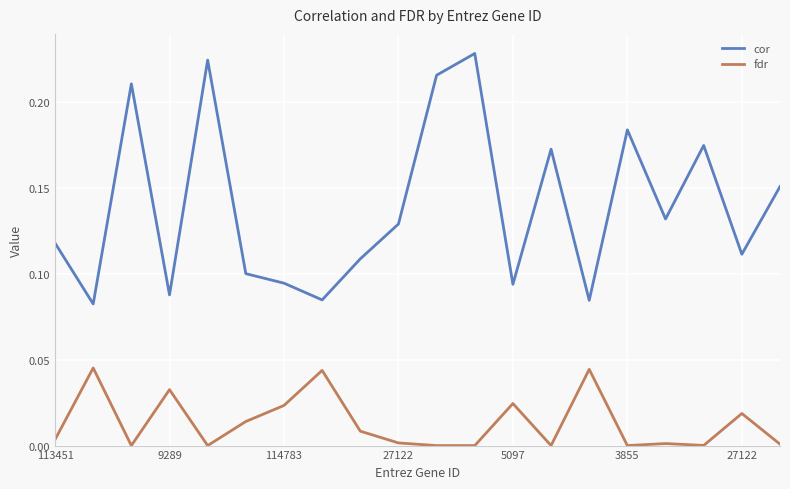

True or false: cor and fdr intersect in this chart.

False